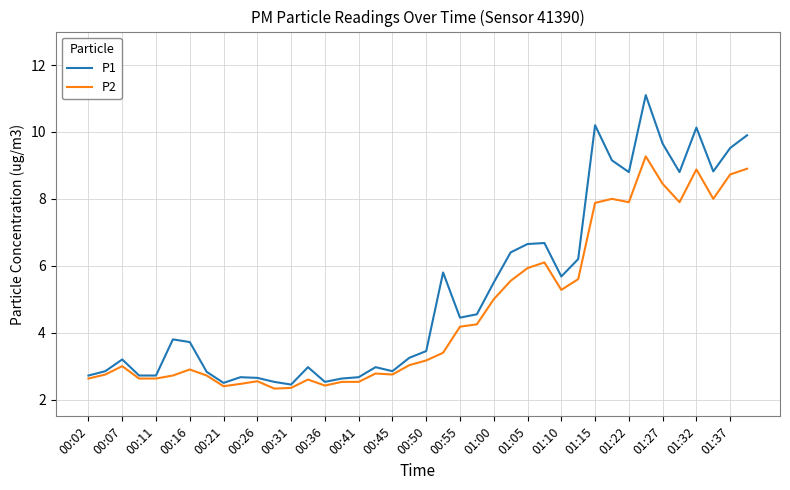

Which series has the largest total across all categories?

P1